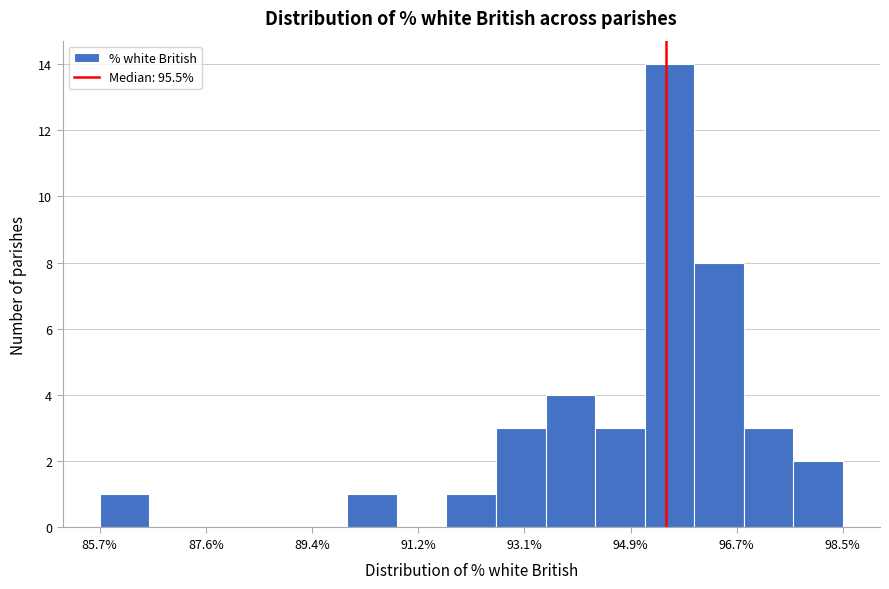

Reading left to right, list every bar in this chart as the range it spans on the x-axis followed by its height. Neither the bar edges nor the heights are printed on the chart, so give them approximately, as read against the axes.

85.8 to 86.6: 1
86.6 to 87.4: 0
87.4 to 88.4: 0
88.4 to 89.2: 0
89.2 to 90.0: 0
90.0 to 90.8: 1
90.8 to 91.8: 0
91.8 to 92.6: 1
92.6 to 93.4: 3
93.4 to 94.2: 4
94.2 to 95.2: 3
95.2 to 96.0: 14
96.0 to 96.8: 8
96.8 to 97.6: 3
97.6 to 98.6: 2